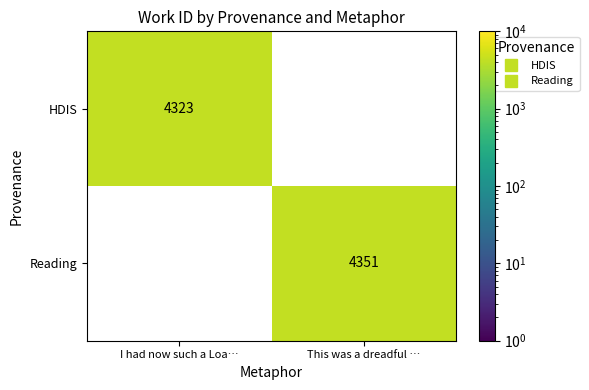

The HDIS series shows 4323.0 at I had now such a Loa…. True or false?

True